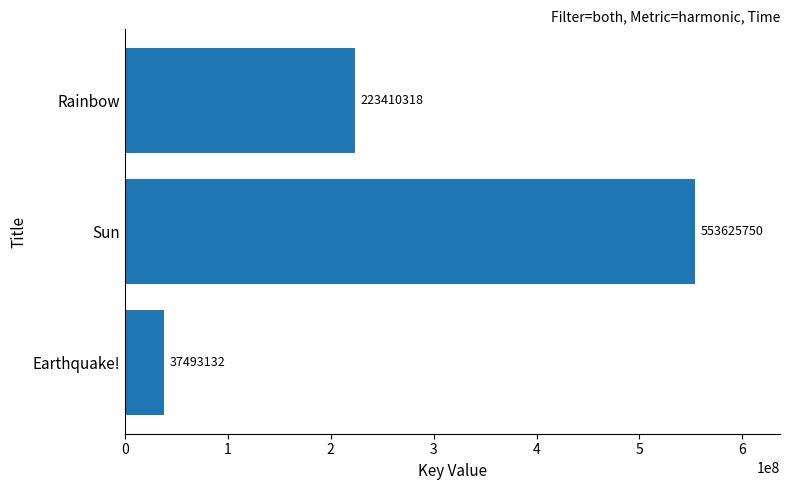

The value at Rainbow is 223410318. True or false?

True